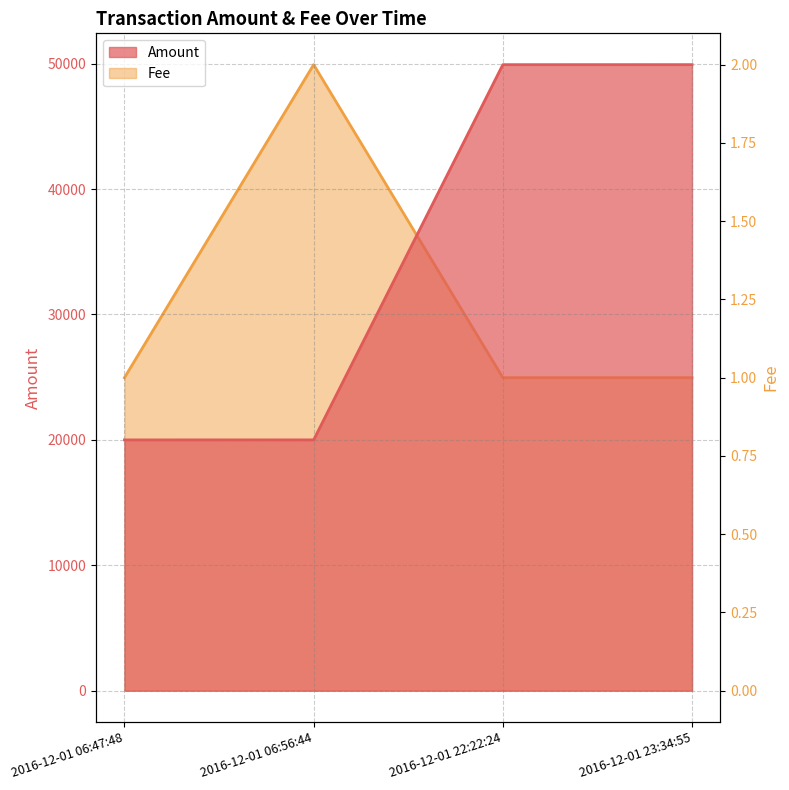

Does the chart display data point markers on the line(s)?

No